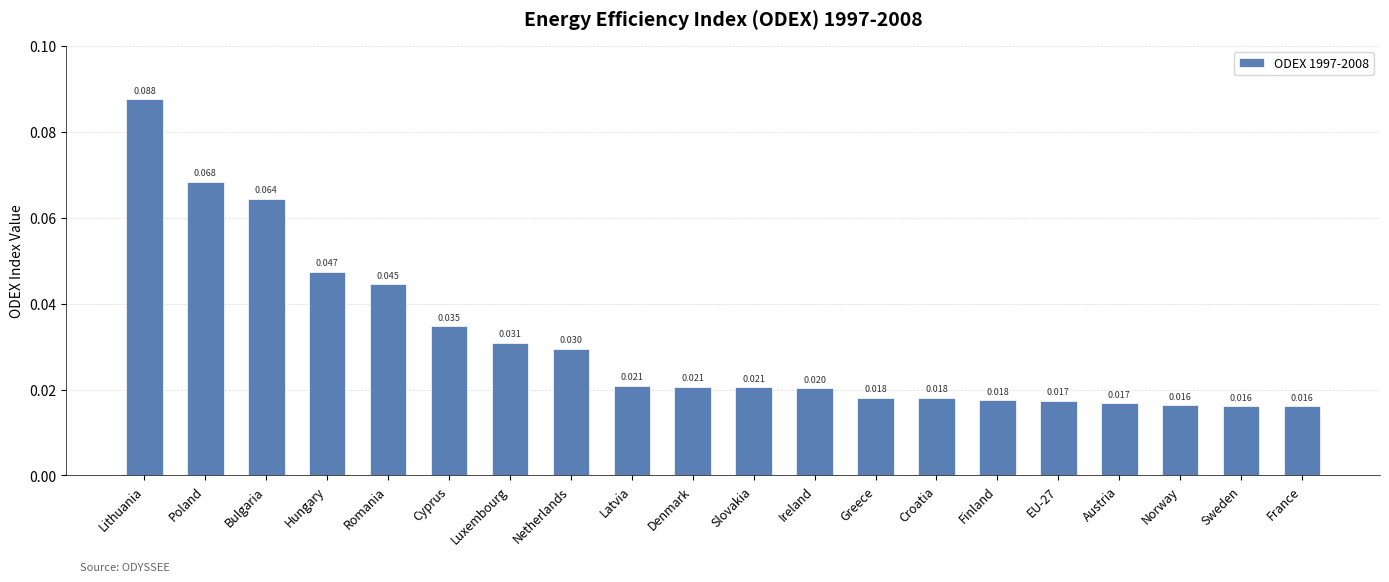

Which category has the highest value across all series?

Lithuania